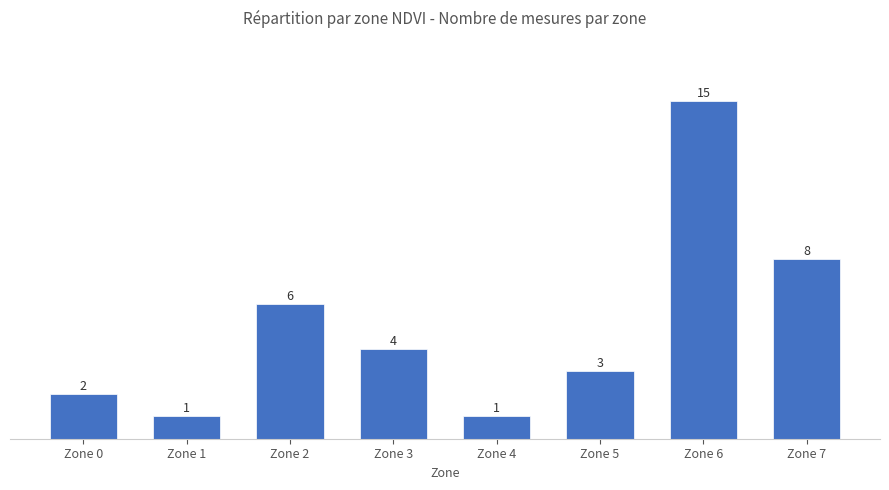

Does the chart contain any negative values?

No